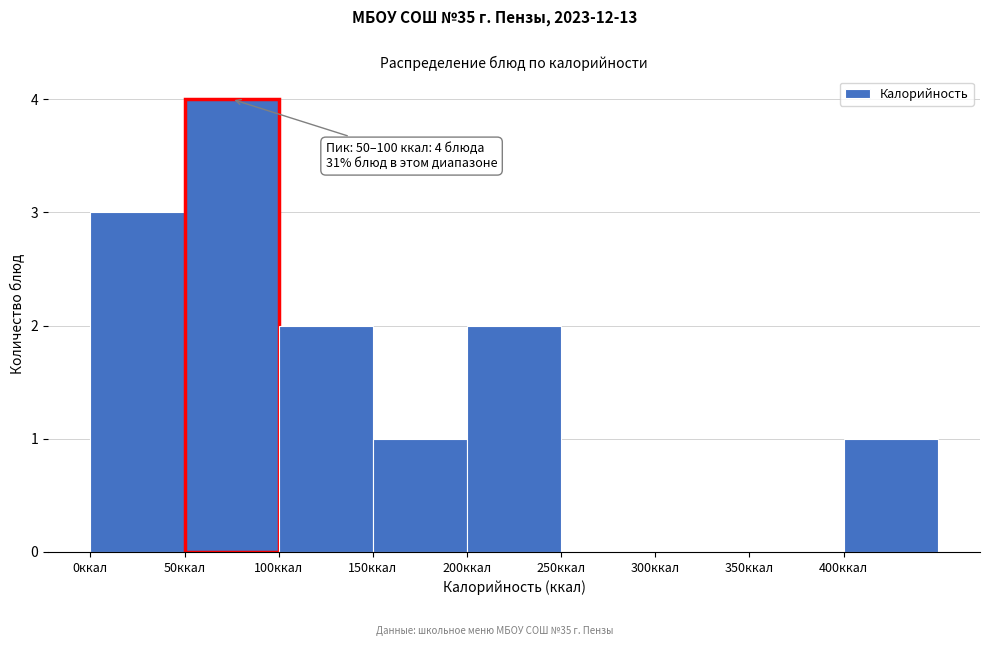

Which range on the x-axis has the tallest bar?

50 to 100